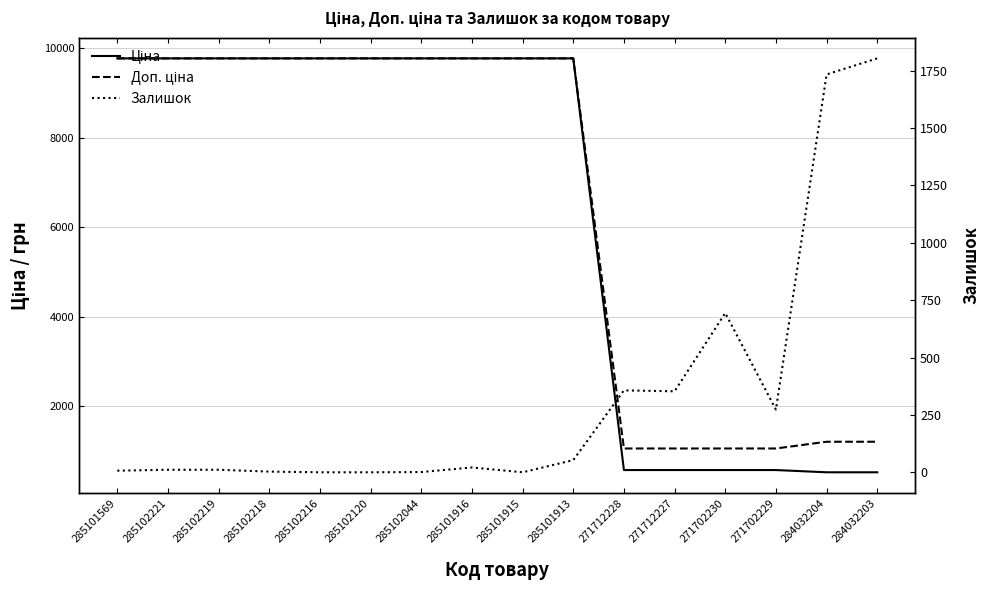

What is the lowest value of the Доп. ціна series?

1060.0